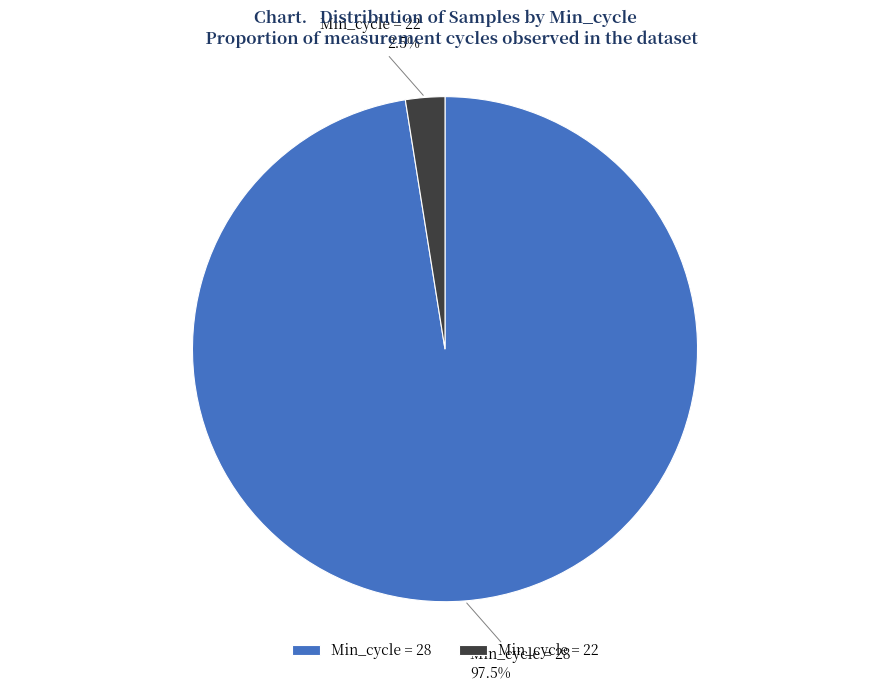

Which slice is the smallest?

Min_cycle = 22